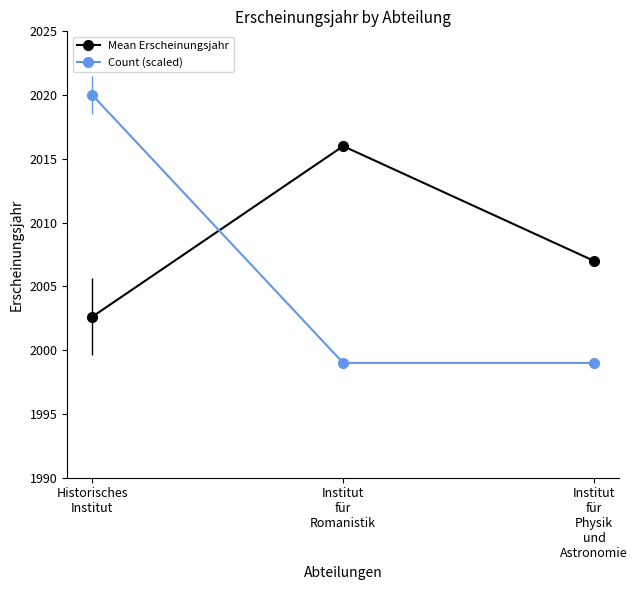

What are all the series names shown in the legend?

Mean Erscheinungsjahr, Count (scaled)